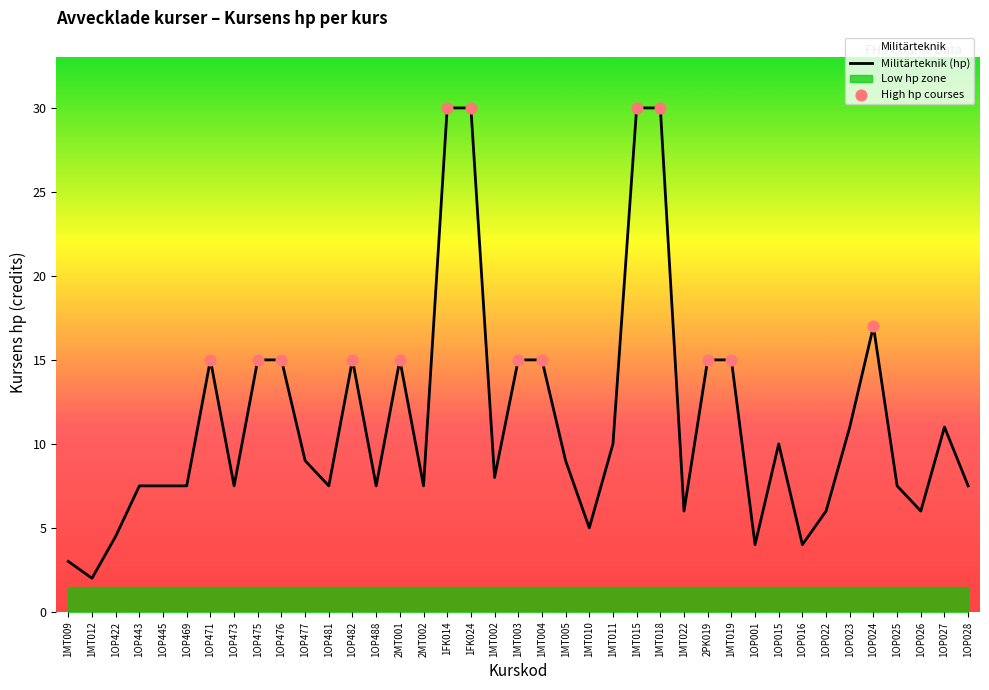

Between 1OP481 and 1OP473, which is larger?

1OP481